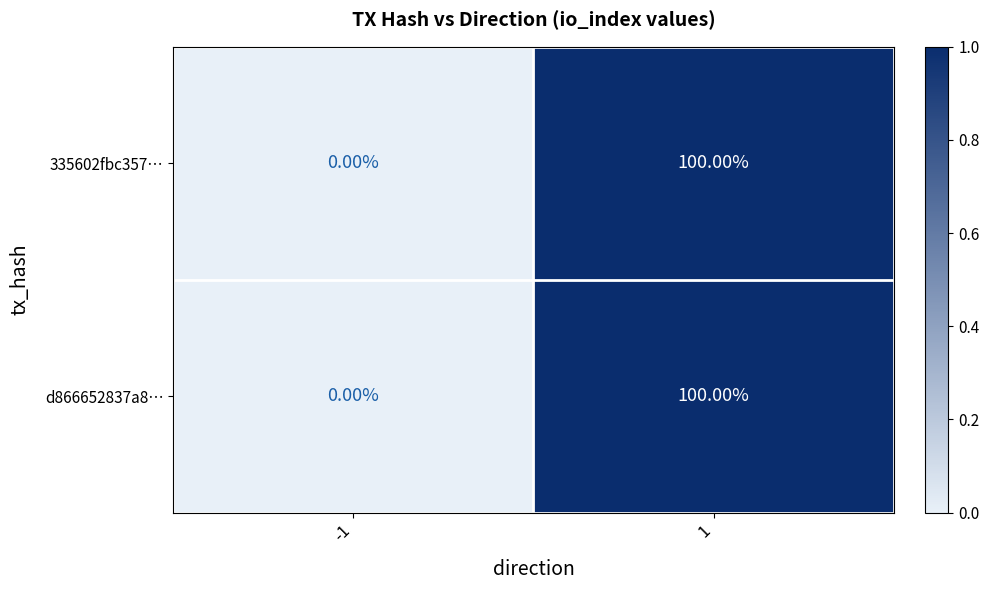

Is the value of 335602fbc357… at -1 greater than the value of d866652837a8… at 1?

No